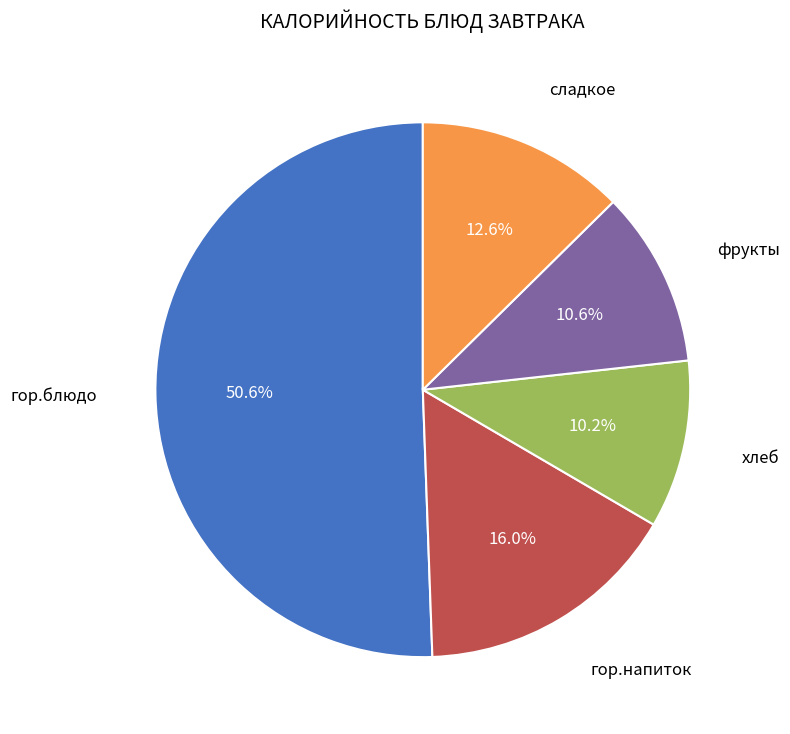

How many segments does this pie chart have?

5